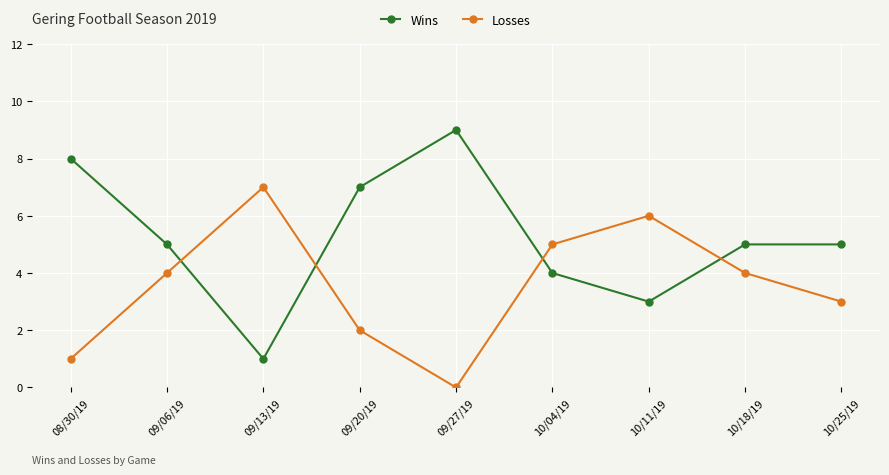

Where is the first local maximum for Losses?

09/13/19